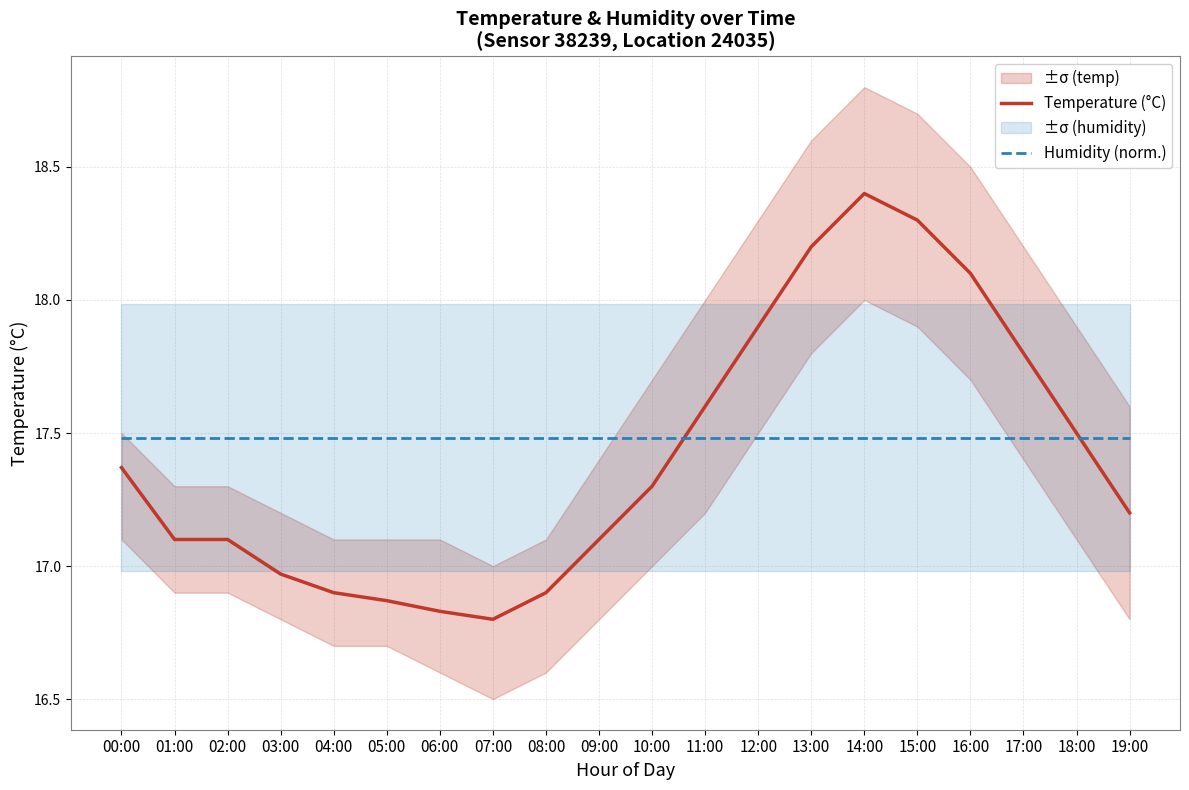

What is the difference between the highest and lowest values at 13:00?

0.7